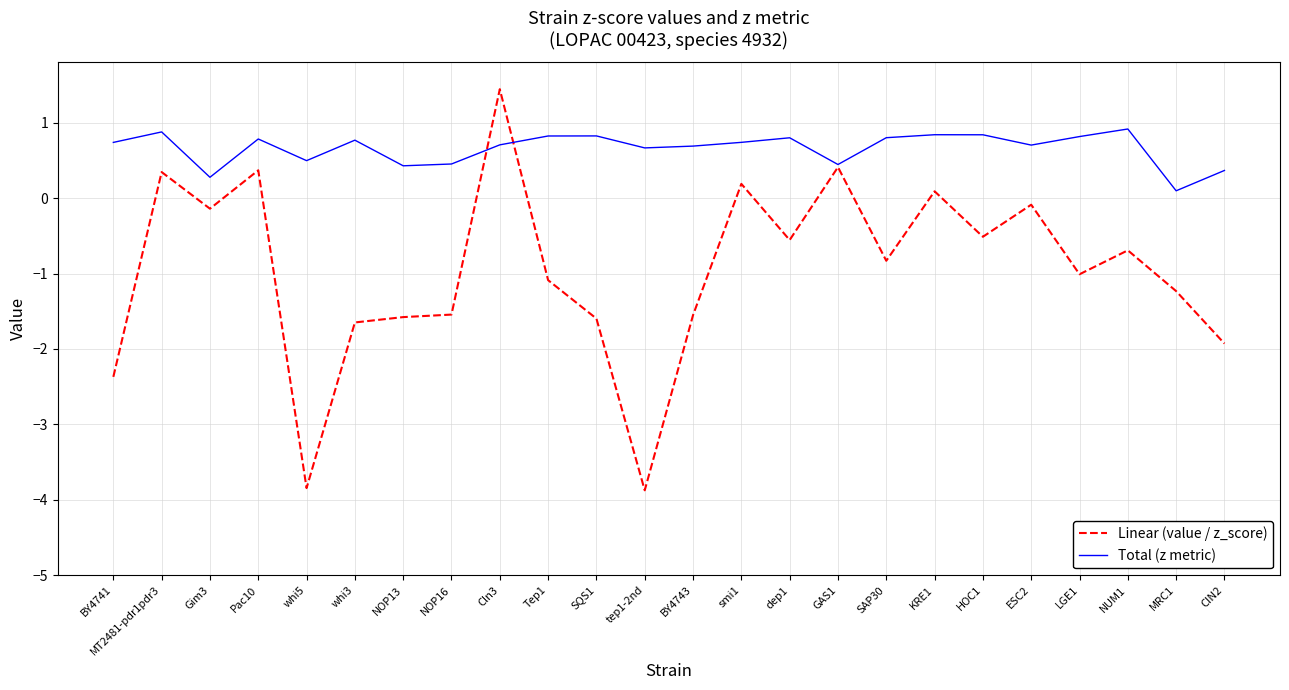

Is it true that Linear (value / z_score) equals -0.1 at ESC2?

True